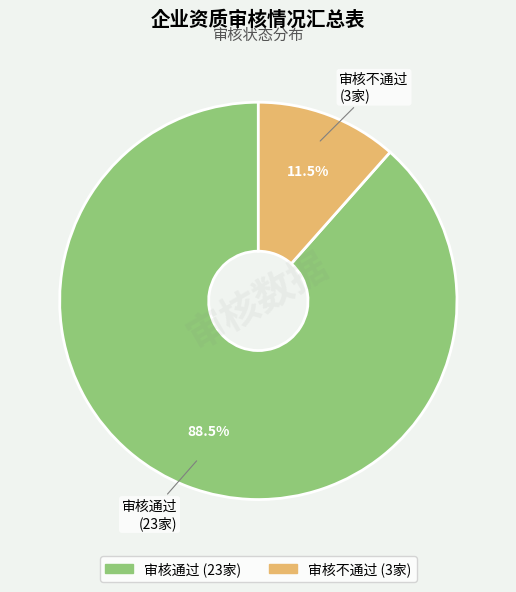

Combined, do 审核通过 and 审核不通过 account for over 50%?

Yes